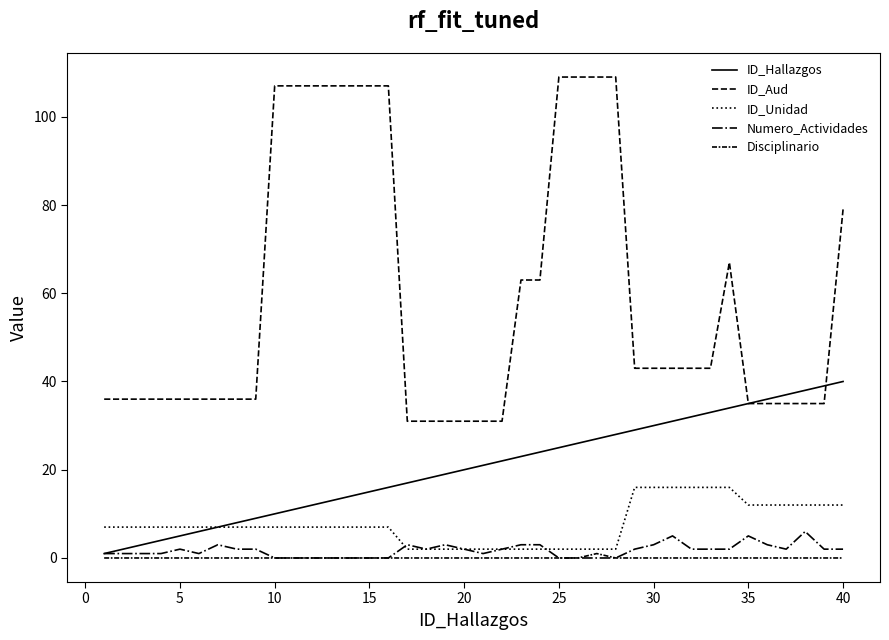

At how many categories does at least one series exceed 70?

12